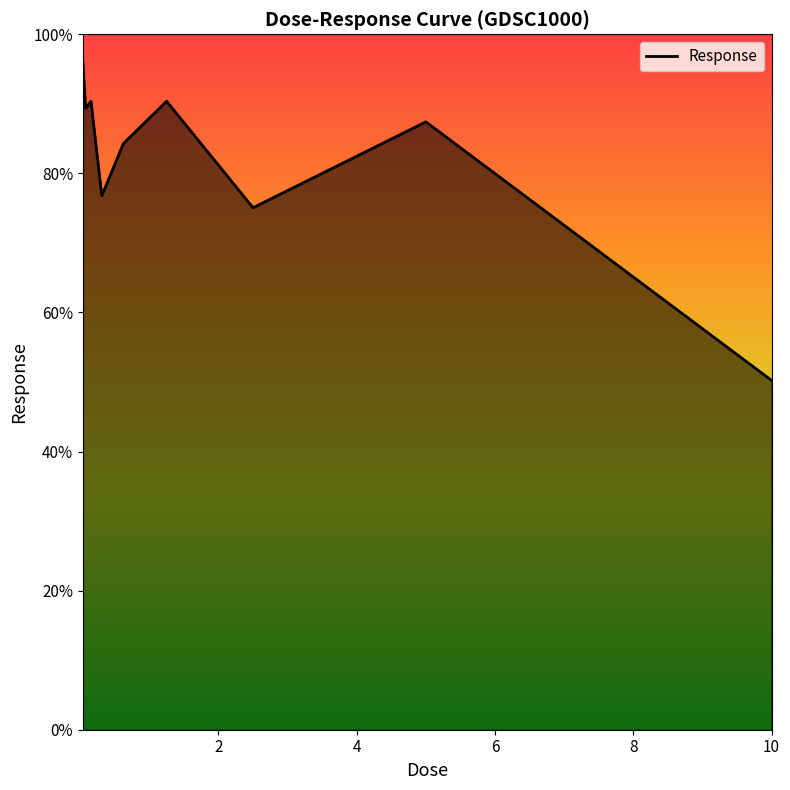

What is the difference between the maximum and minimum values?

45.7